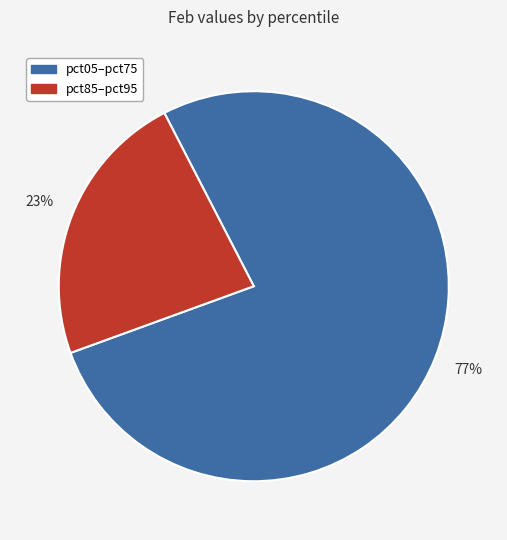

Is there any slice that represents more than half of the pie?

Yes